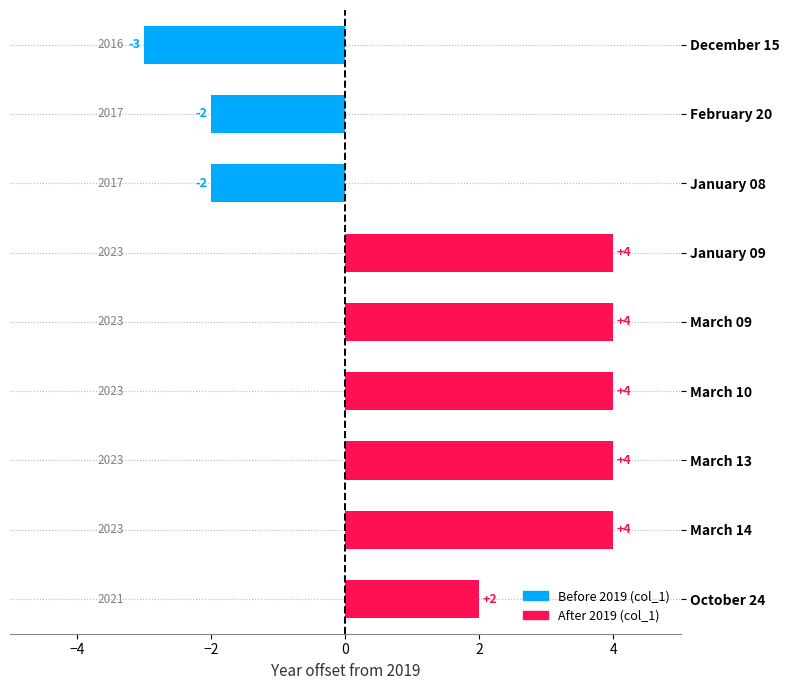

What is the difference between the second highest and second lowest values?

6